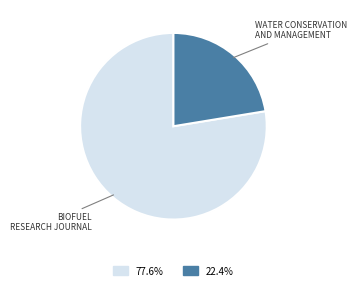

Is there a majority slice in this chart?

Yes